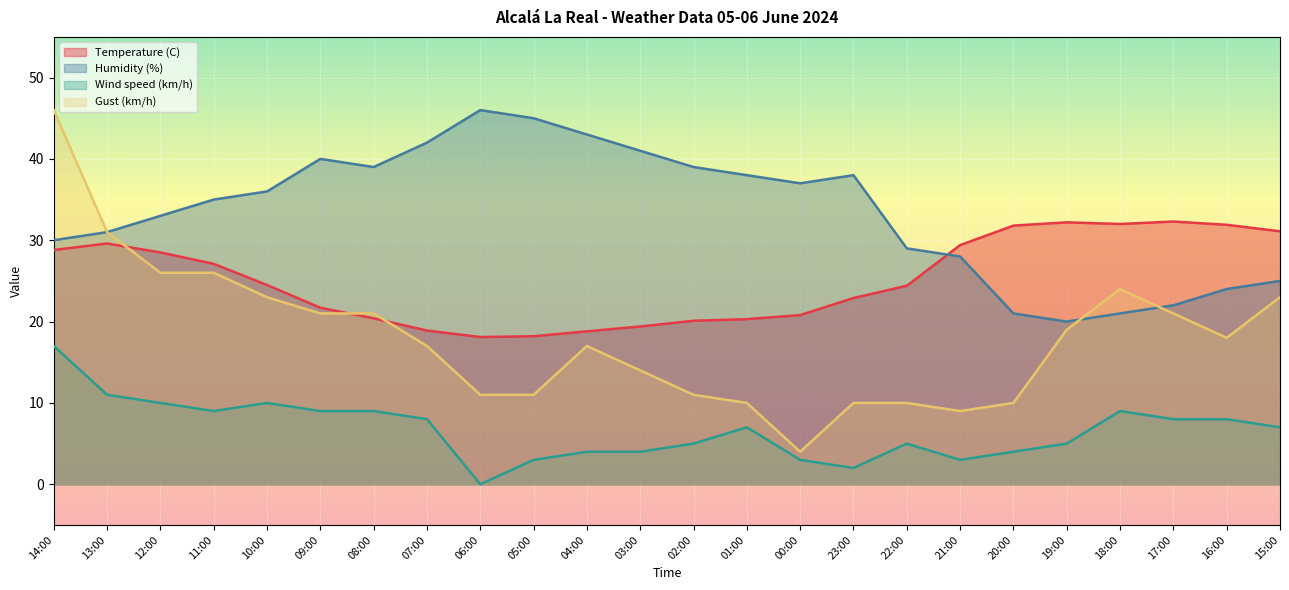

What is the label of the 14th point from the left?

01:00